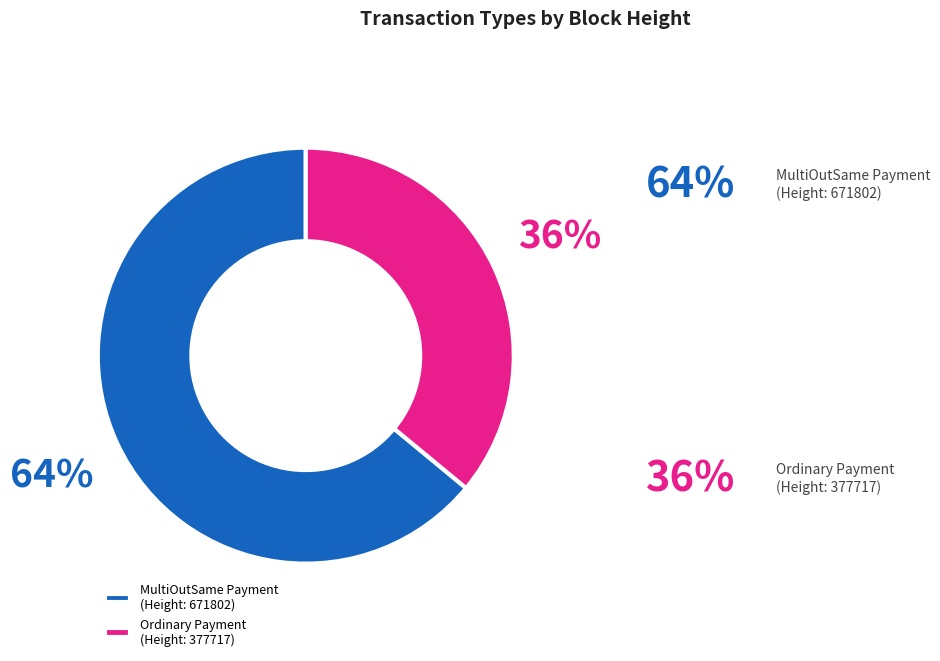

Is the sum of MultiOutSame Payment (Height: 671802) and Ordinary Payment (Height: 377717) greater than half?

Yes